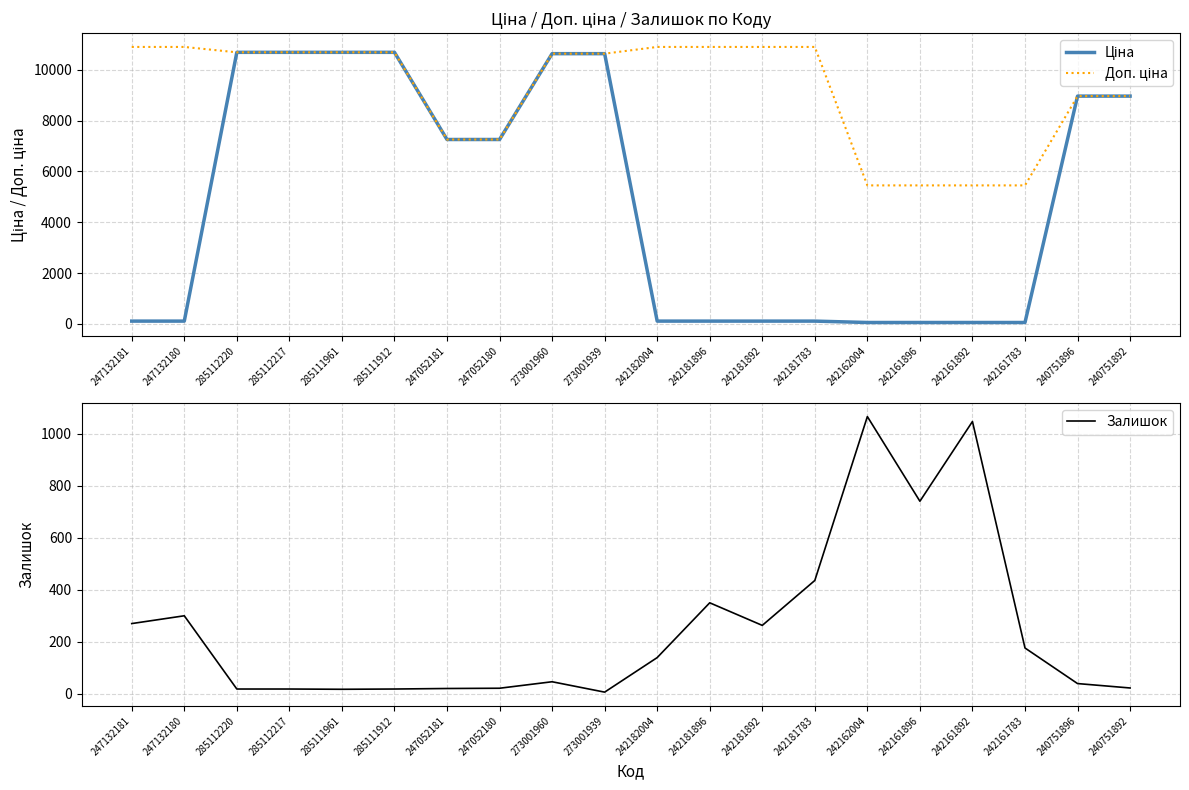

What is the sum of the Залишок values at 247052180 and 242162004?

1088